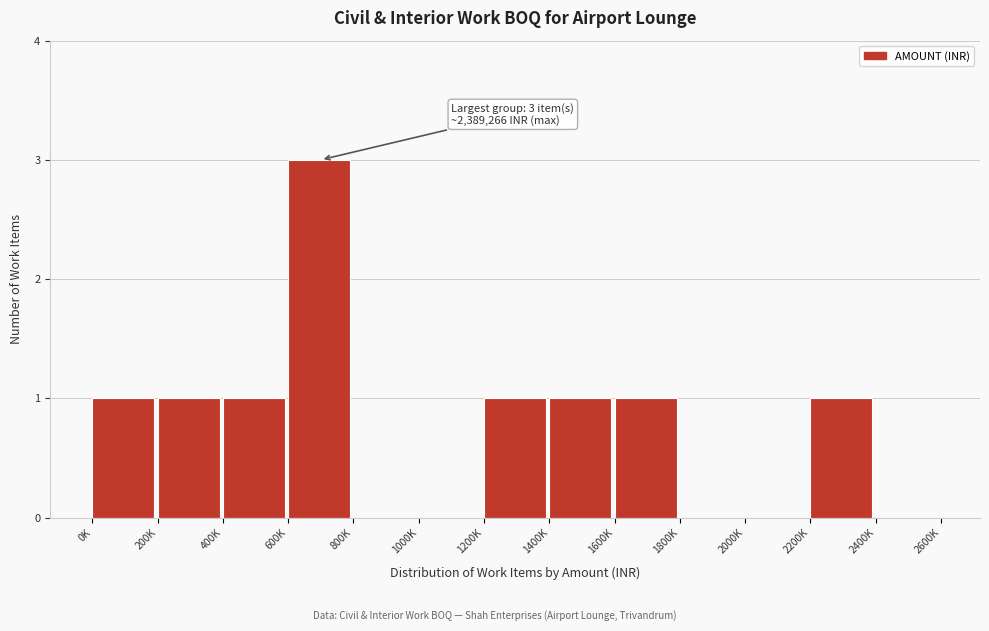

Reading left to right, what are all the values shown in this chart?

0K=1	200K=1	400K=1	600K=3	800K=0	1000K=0	1200K=1	1400K=1	1600K=1	1800K=0	2000K=0	2200K=1	2400K=0